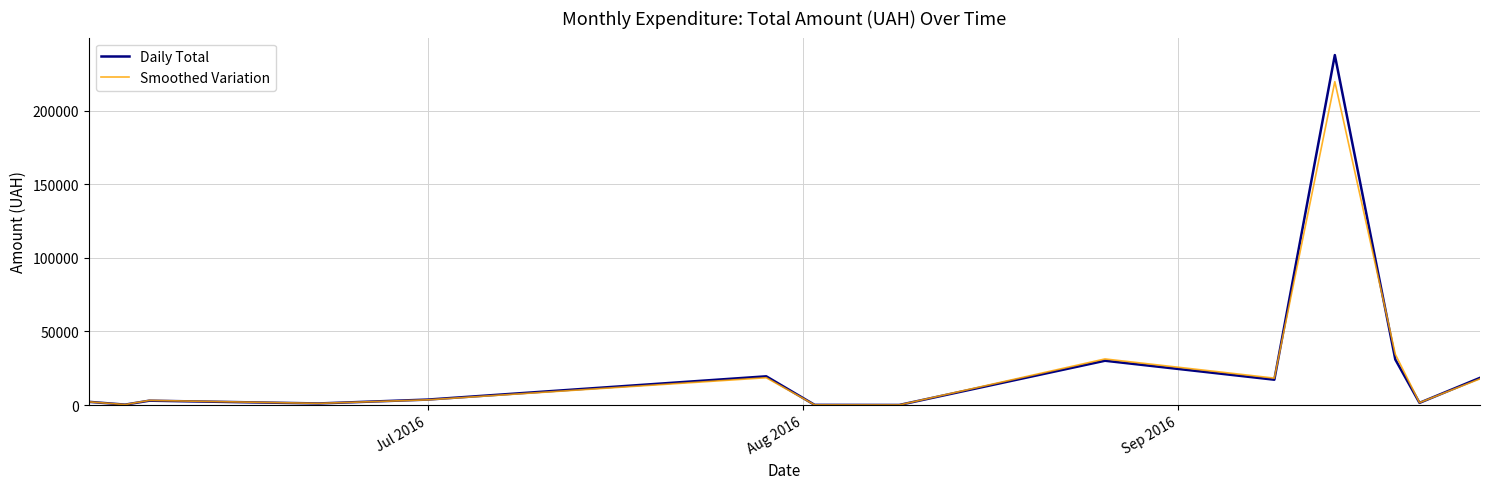

List the series in order of their peak value, lowest first.

Smoothed Variation, Daily Total